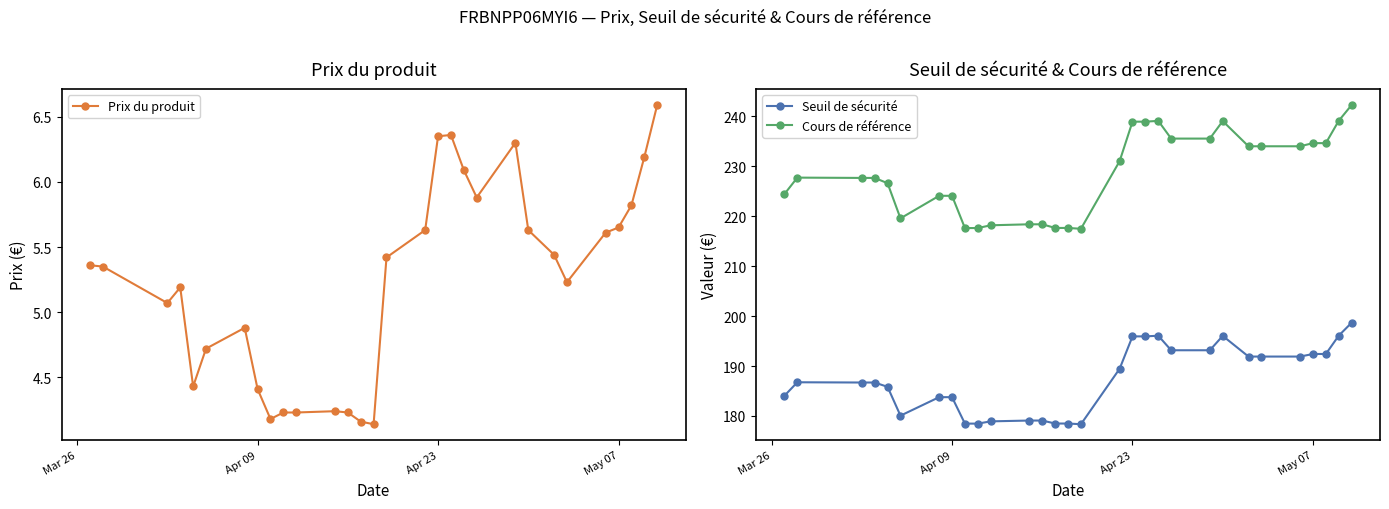

What are all the series names shown in the legend?

Prix du produit, Seuil de sécurité, Cours de référence